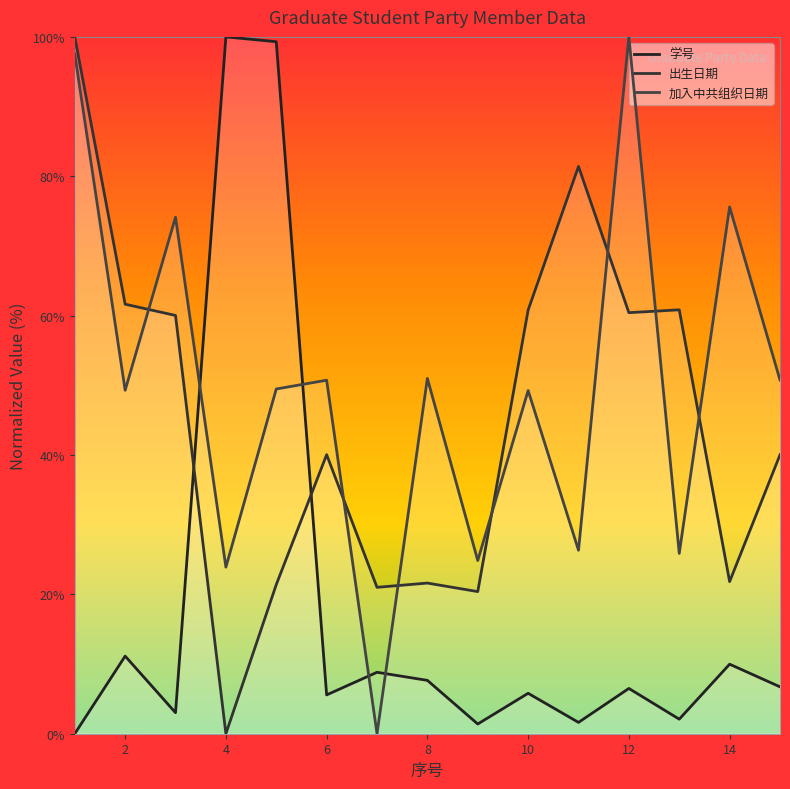

What is the spread (max minus min) of values at 14?

65.6